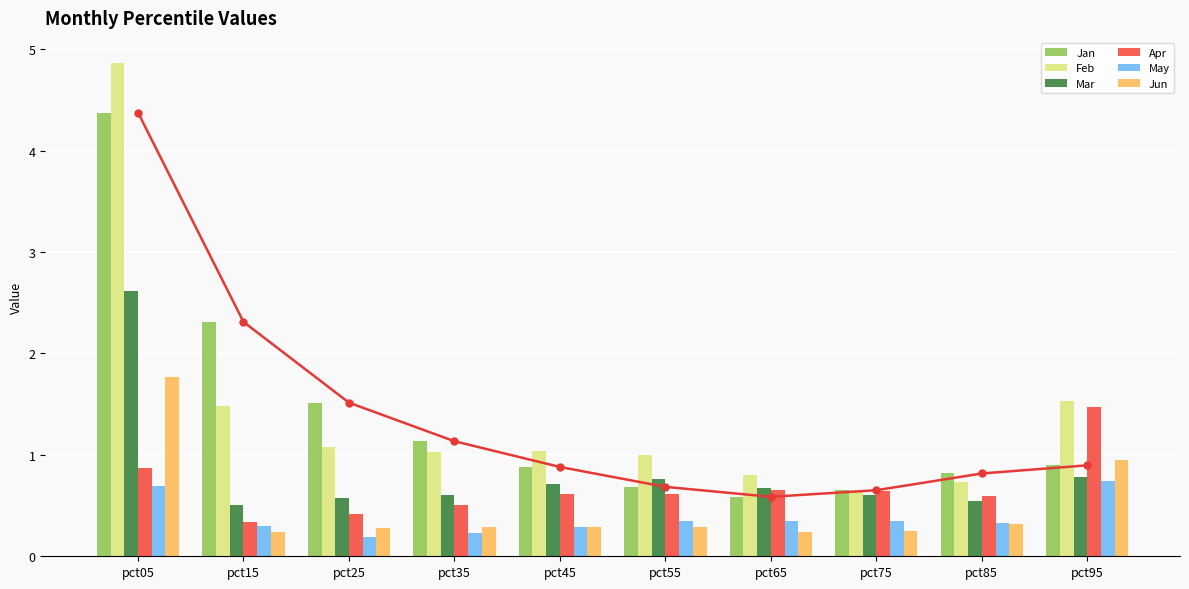

What is the value of the Jan bar at the 4th from the left?

1.1